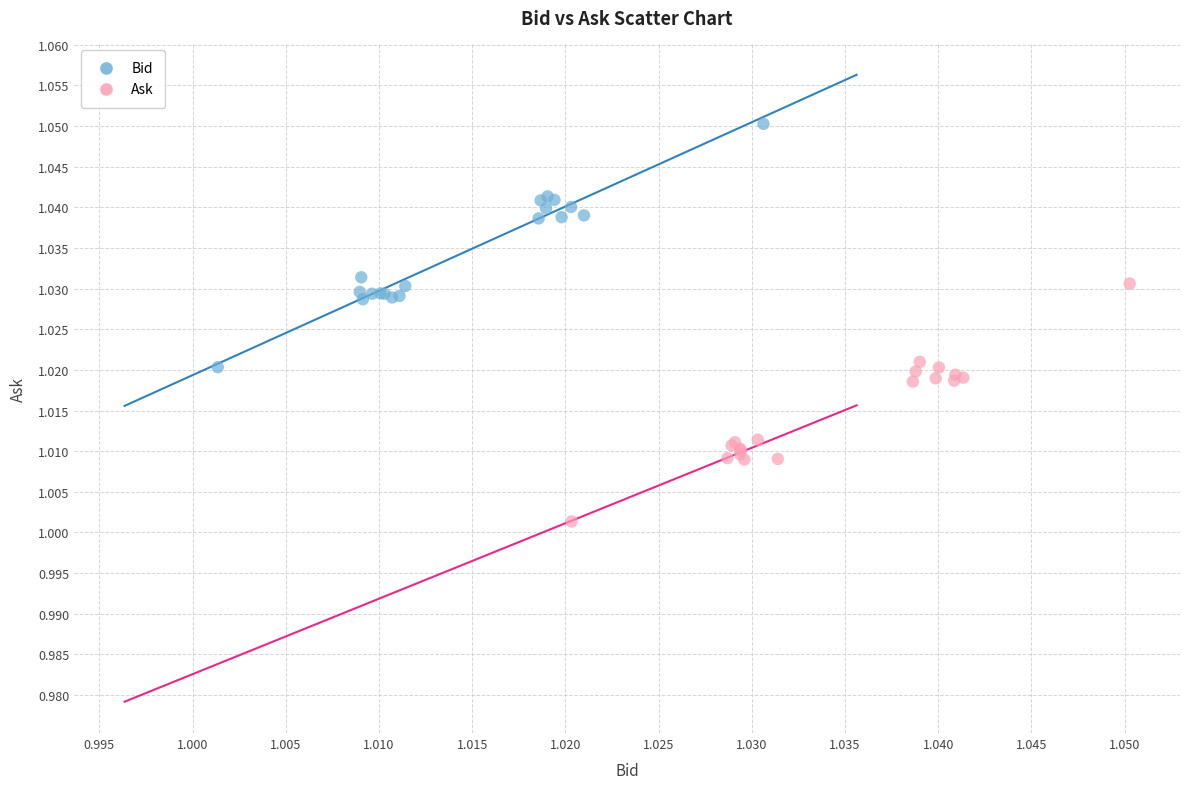

Which series has the largest Y range (max minus min)?

Bid